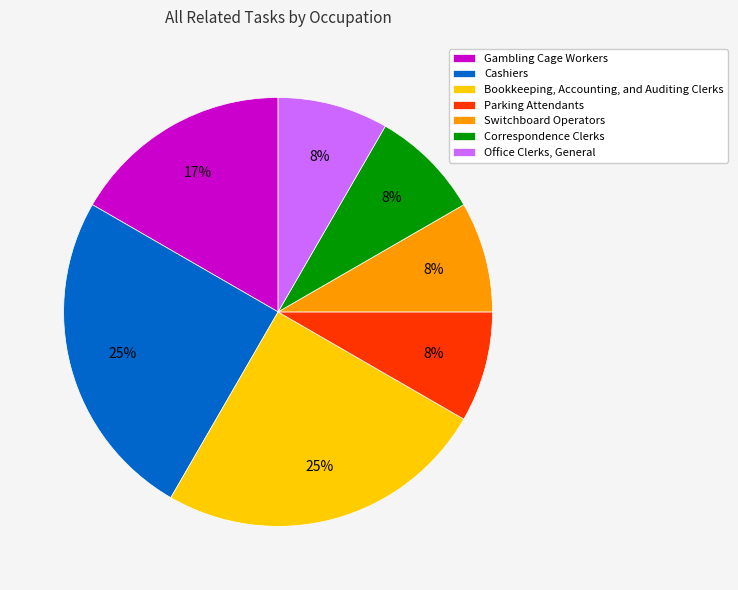

How many segments does this pie chart have?

7